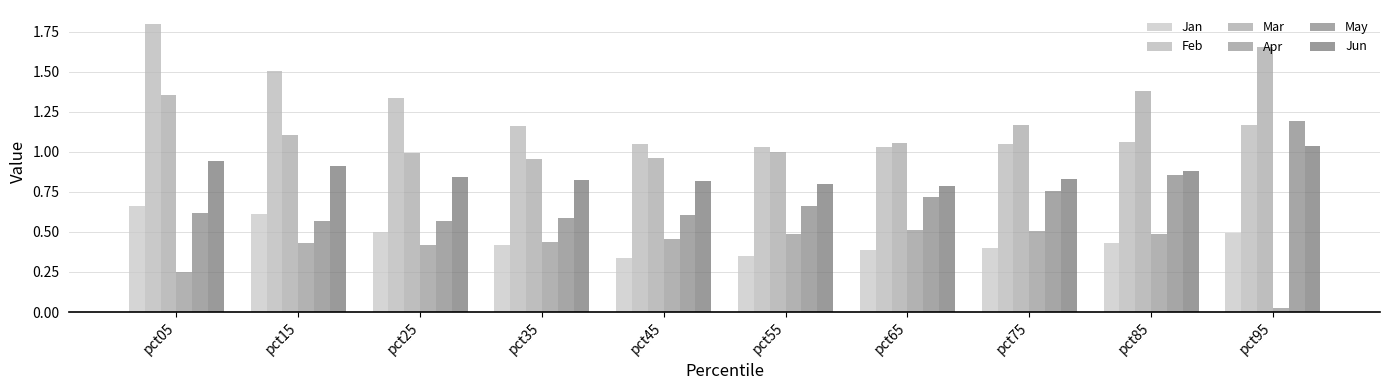

What is the total value across all series at pct45?

4.2